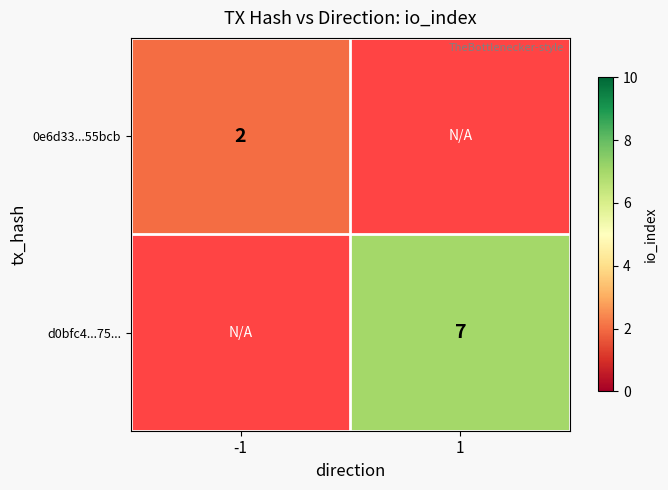

Which label corresponds to the smallest value in the chart?

-1